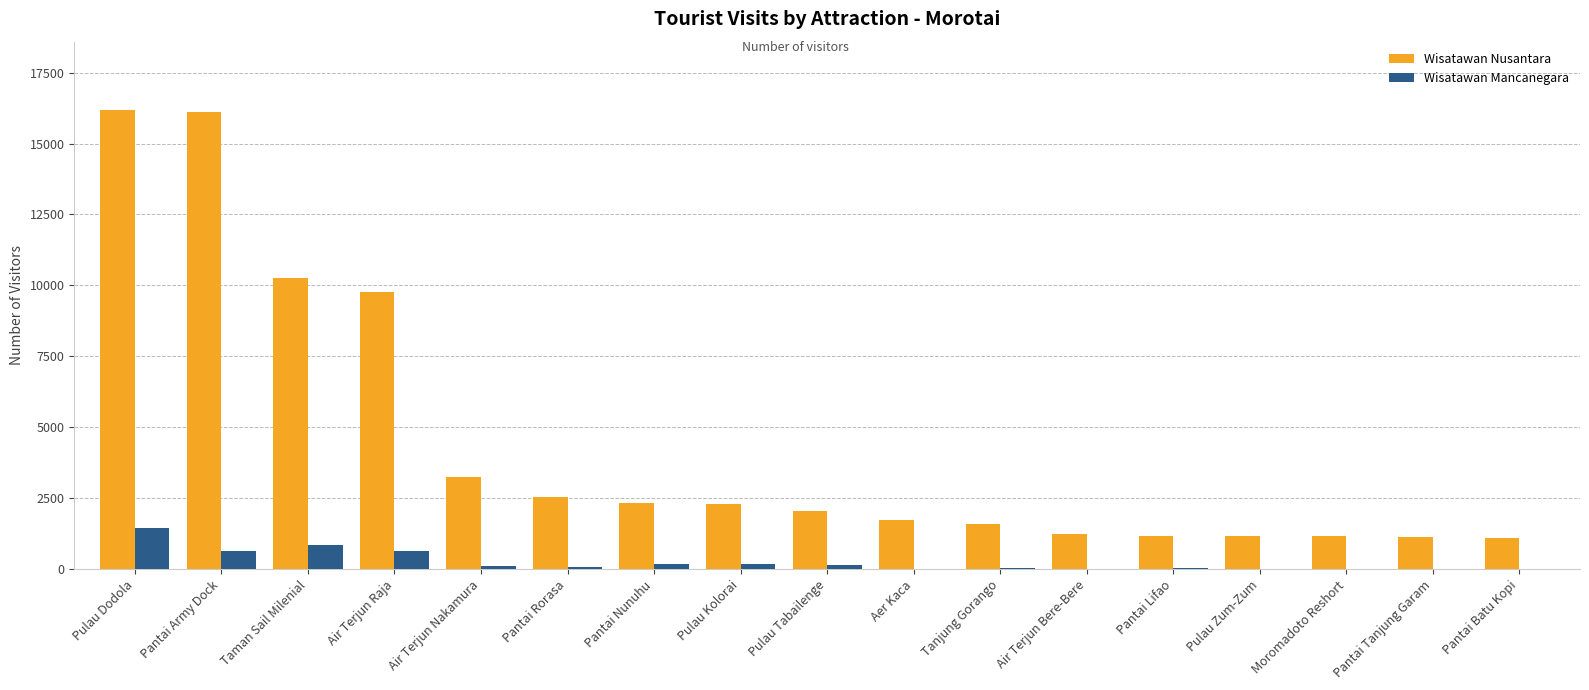

The Wisatawan Mancanegara series shows 7 at Pulau Zum-Zum. True or false?

True